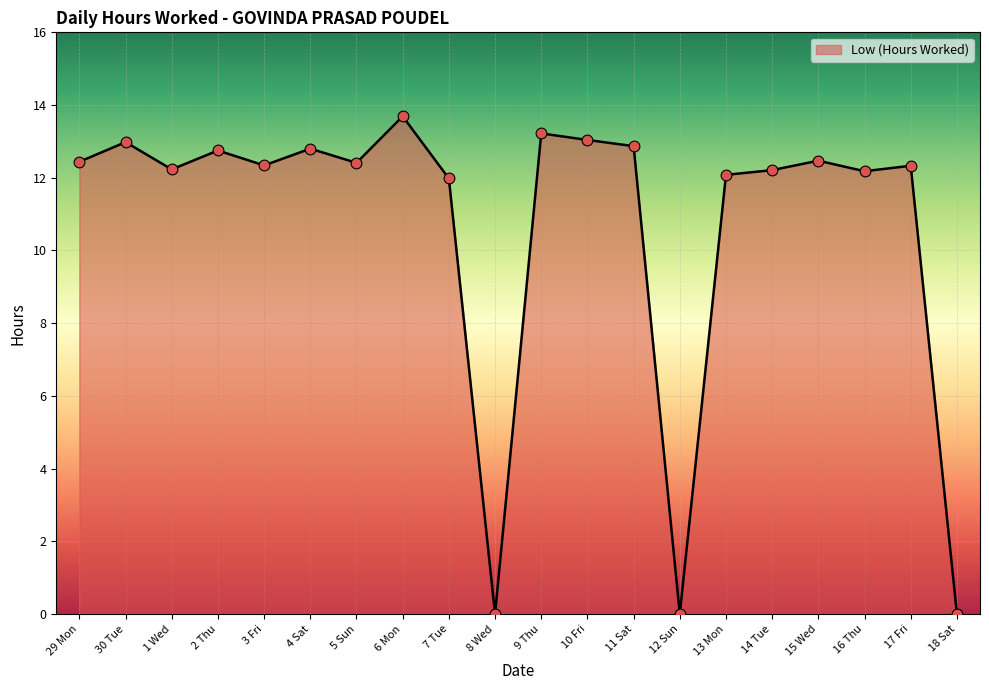

Approximately how many times larger is the value at 16 Thu compared to 17 Fri?

1.0